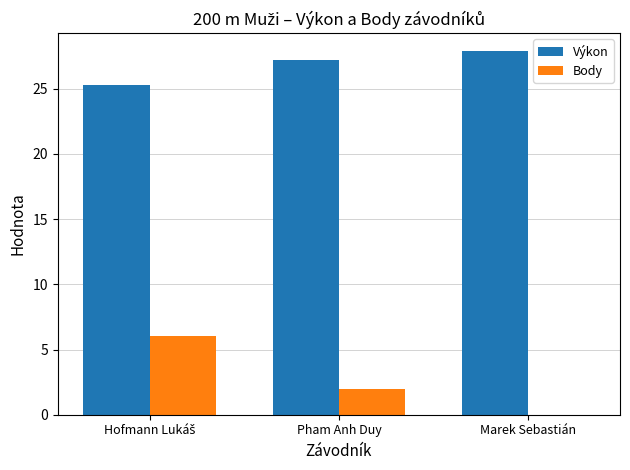

Which series has the largest total across all categories?

Výkon